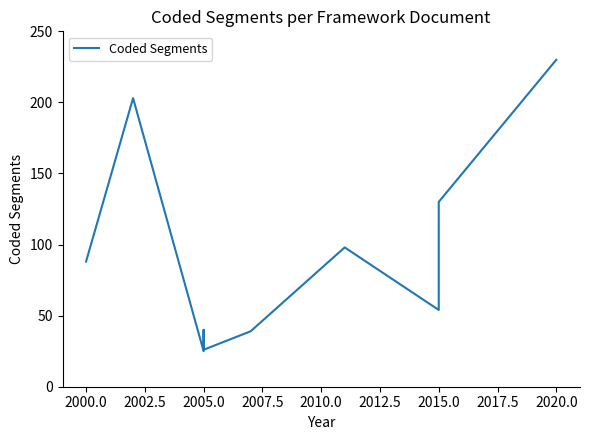

What is the value of the 4th point from the left?

40